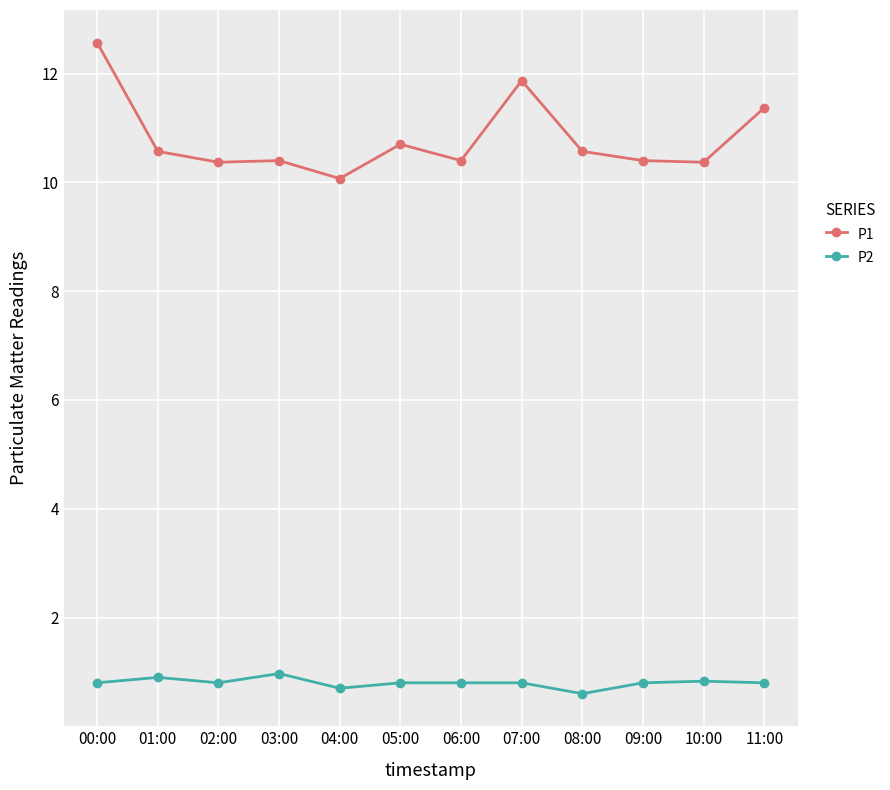

How many lines are shown in the chart?

2